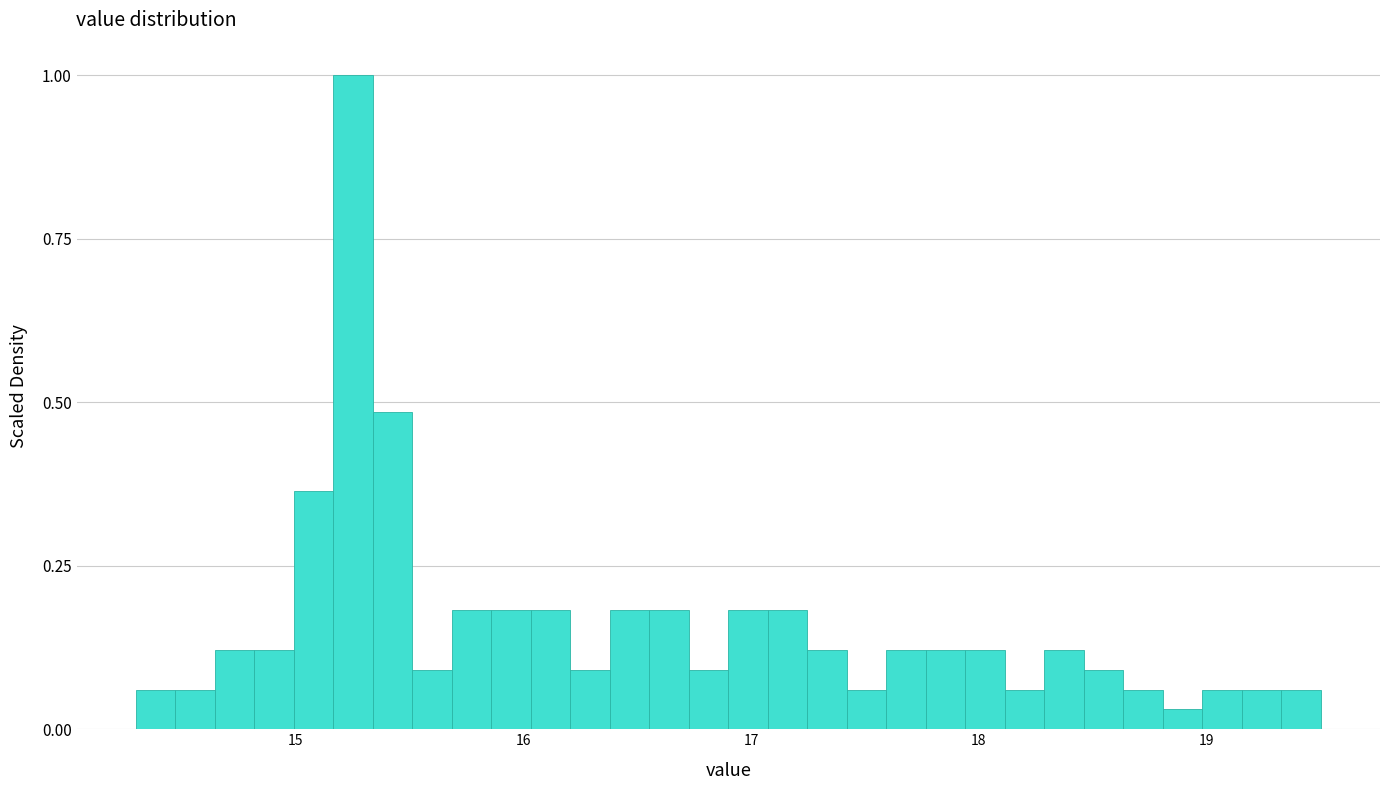

Read against the x-axis, roughly where is the centre of the tallest bar?

15.3